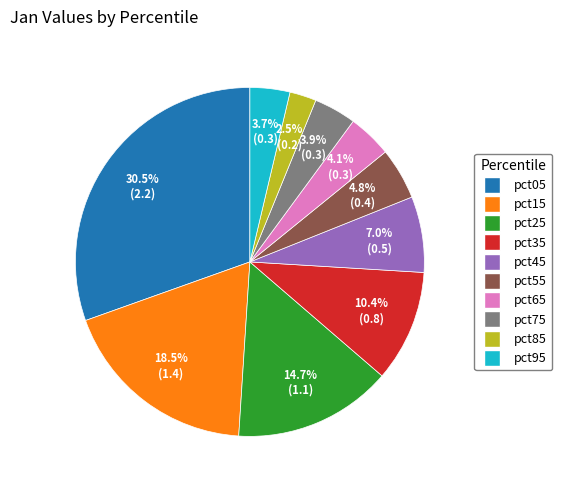

What is the smallest slice in the pie chart?

pct85